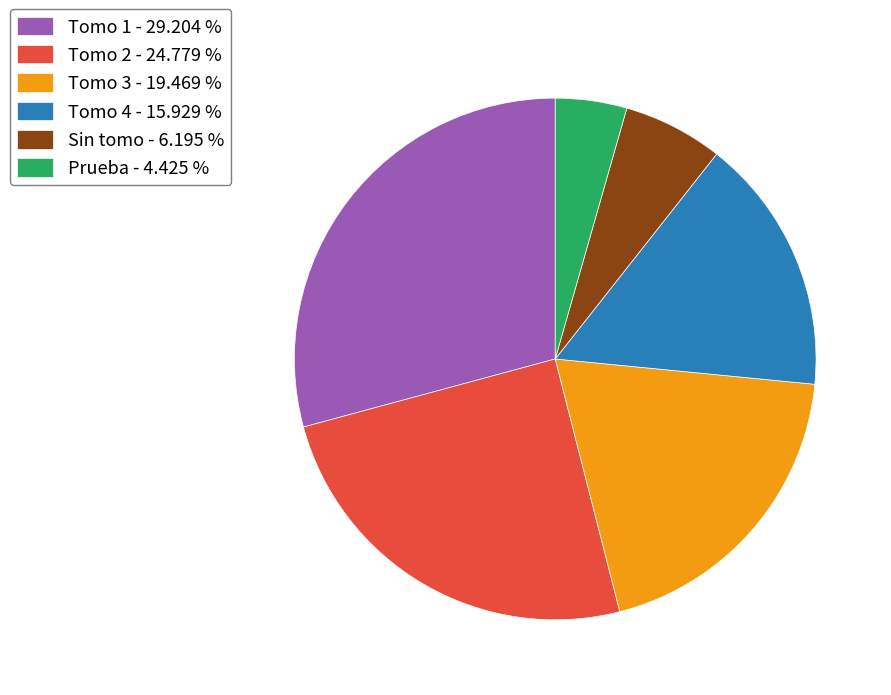

Approximately how many times larger is the value at Prueba - 4.425 % compared to Sin tomo - 6.195 %?

0.7